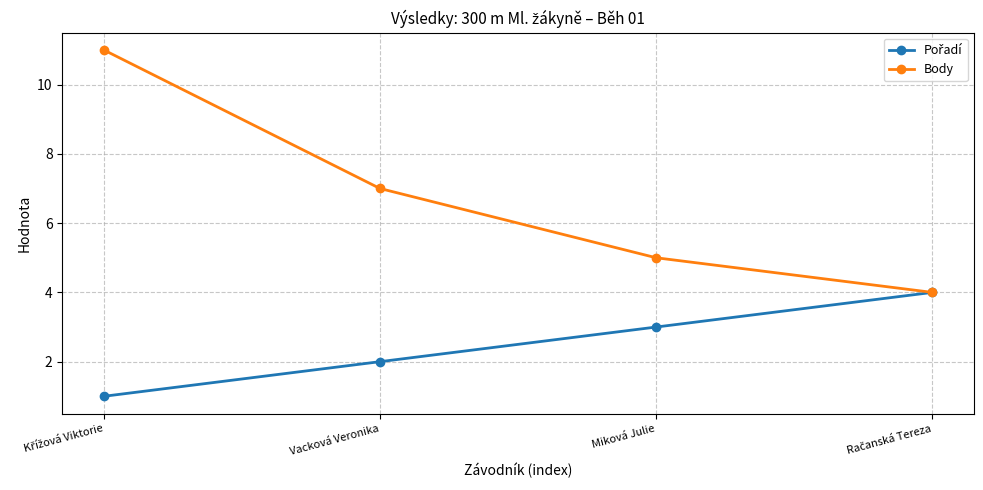

What is the difference between the maximum and minimum values in the Body series?

7